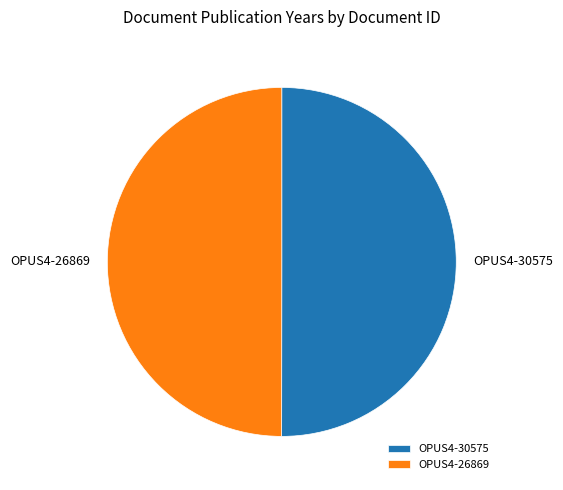

What is the ratio of the value at OPUS4-30575 to the value at OPUS4-26869?

1.0